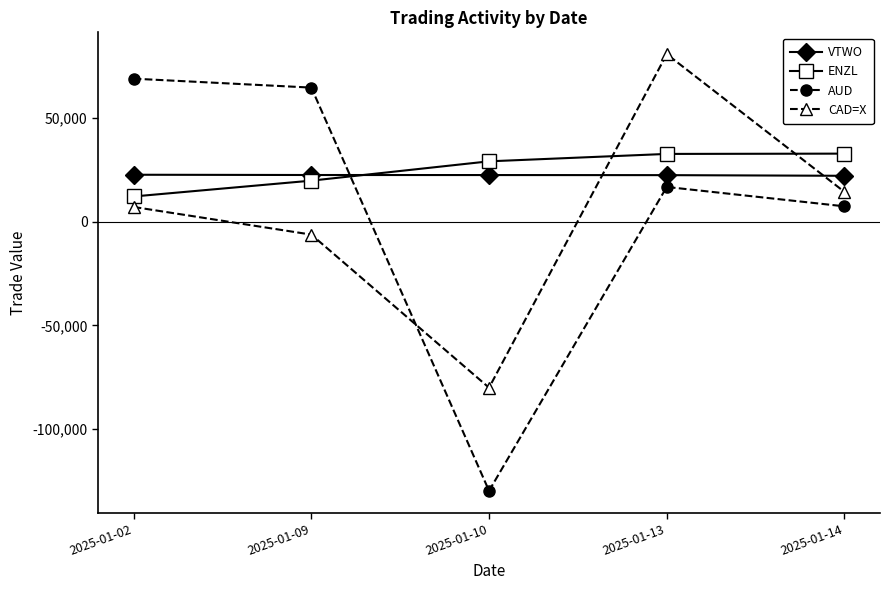

How many distinct data groups are displayed?

4